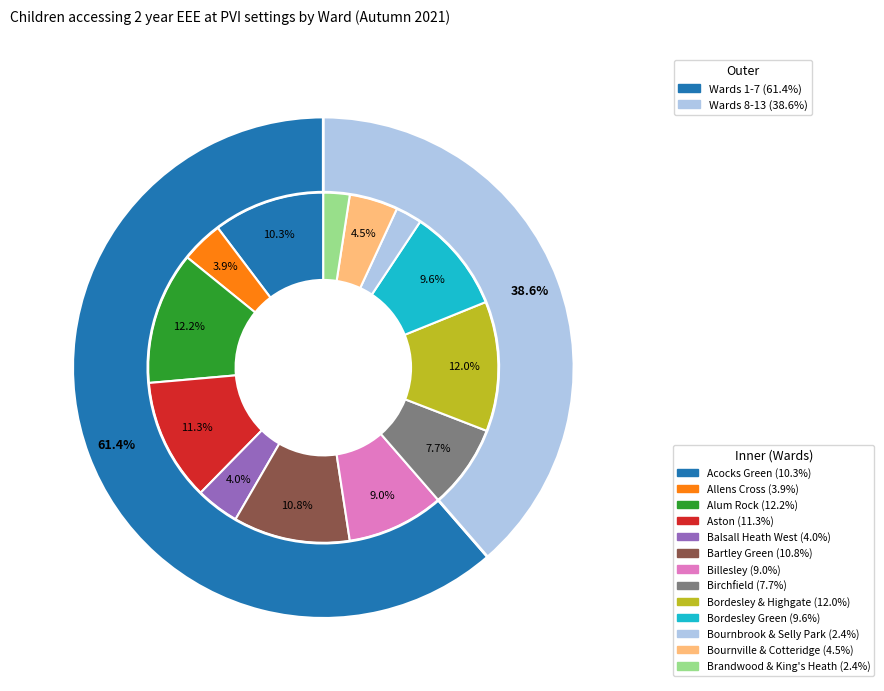

What portion of the pie excludes Bordesley & Highgate?

88.0%